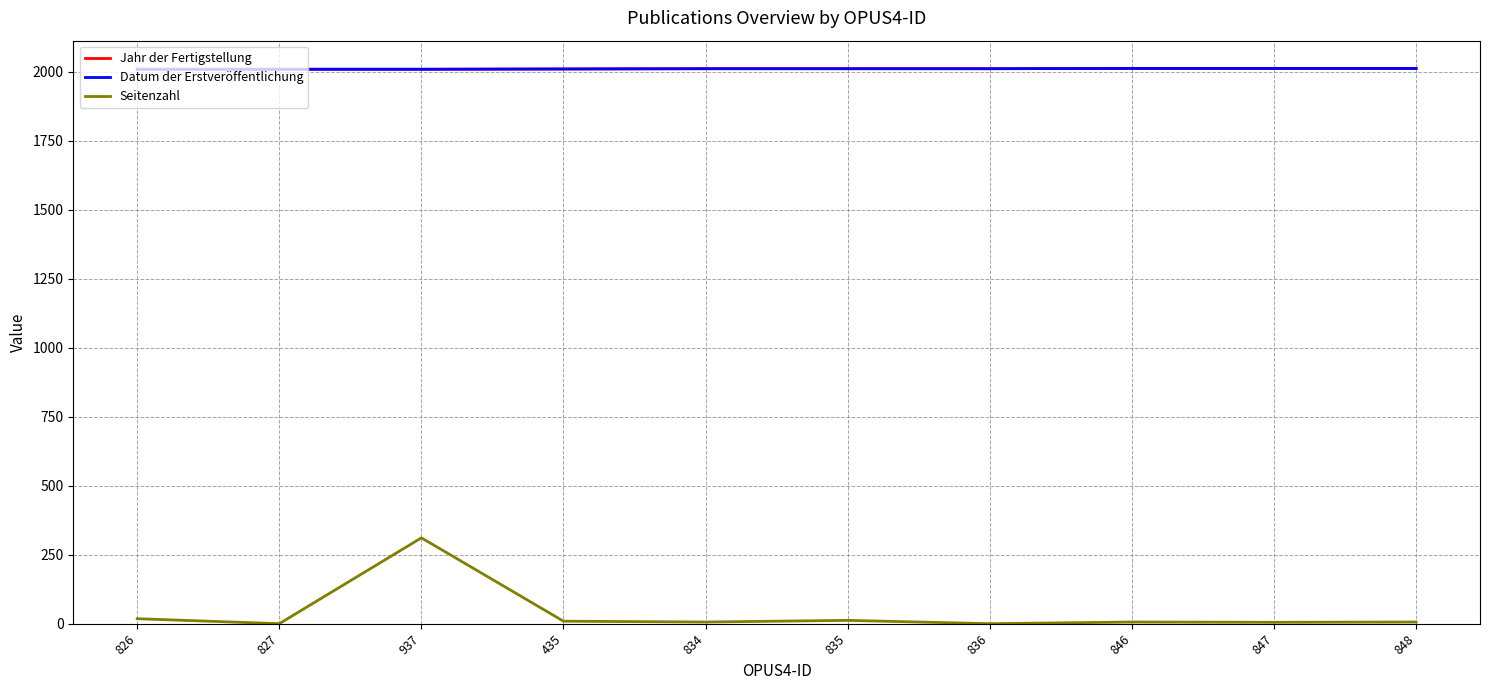

Does the chart display data point markers on the line(s)?

No